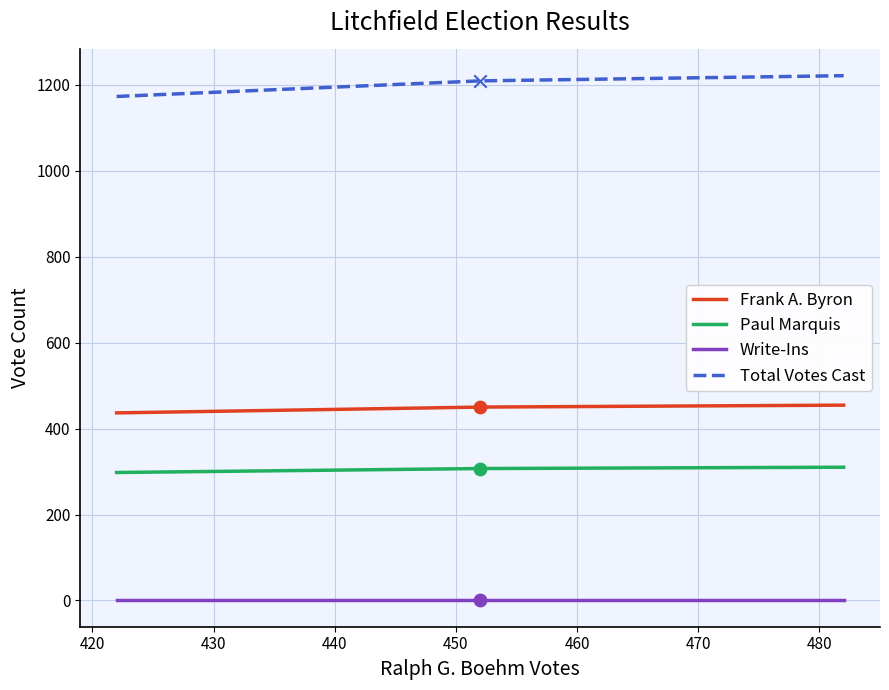

What are all the series names shown in the legend?

Frank A. Byron, Paul Marquis, Write-Ins, Total Votes Cast